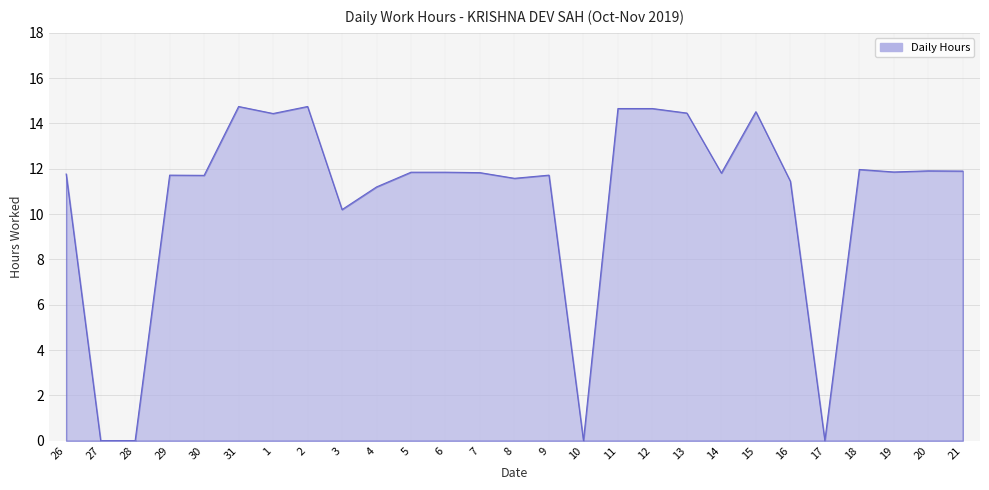

What position from the right is 1?

21